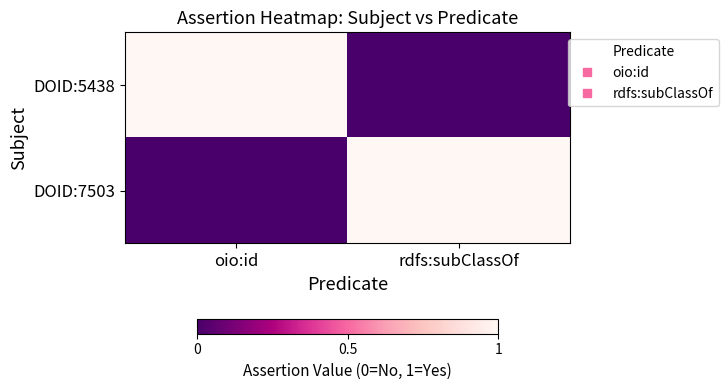

Which category has the lowest value across all series?

rdfs:subClassOf